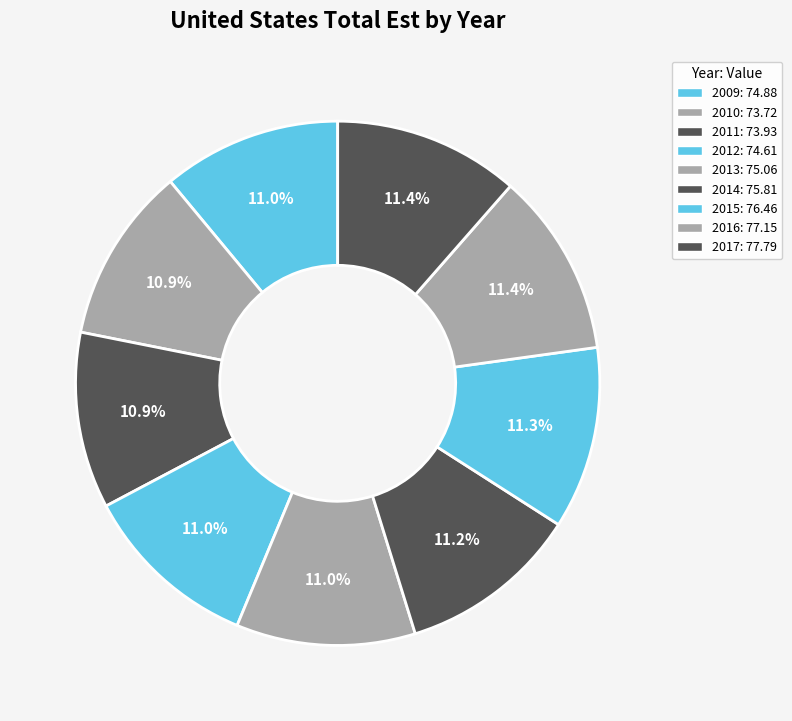

Rank the categories by value from lowest to highest.

2010, 2011, 2012, 2009, 2013, 2014, 2015, 2016, 2017